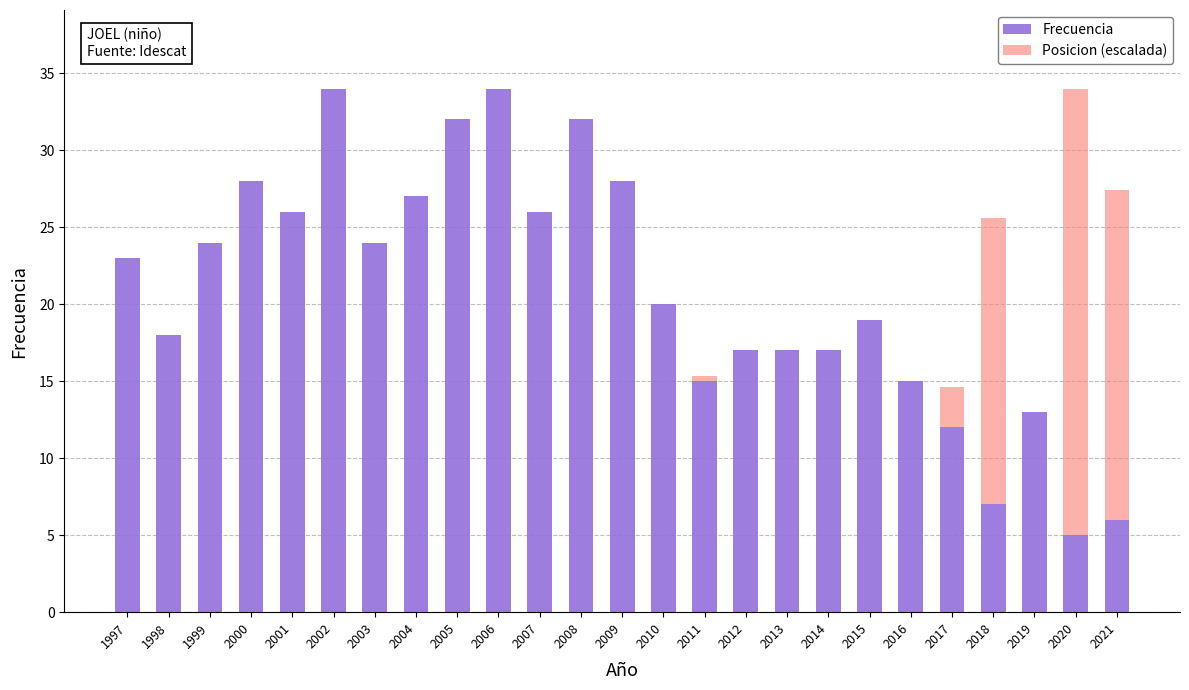

Count the number of data series in this chart.

2